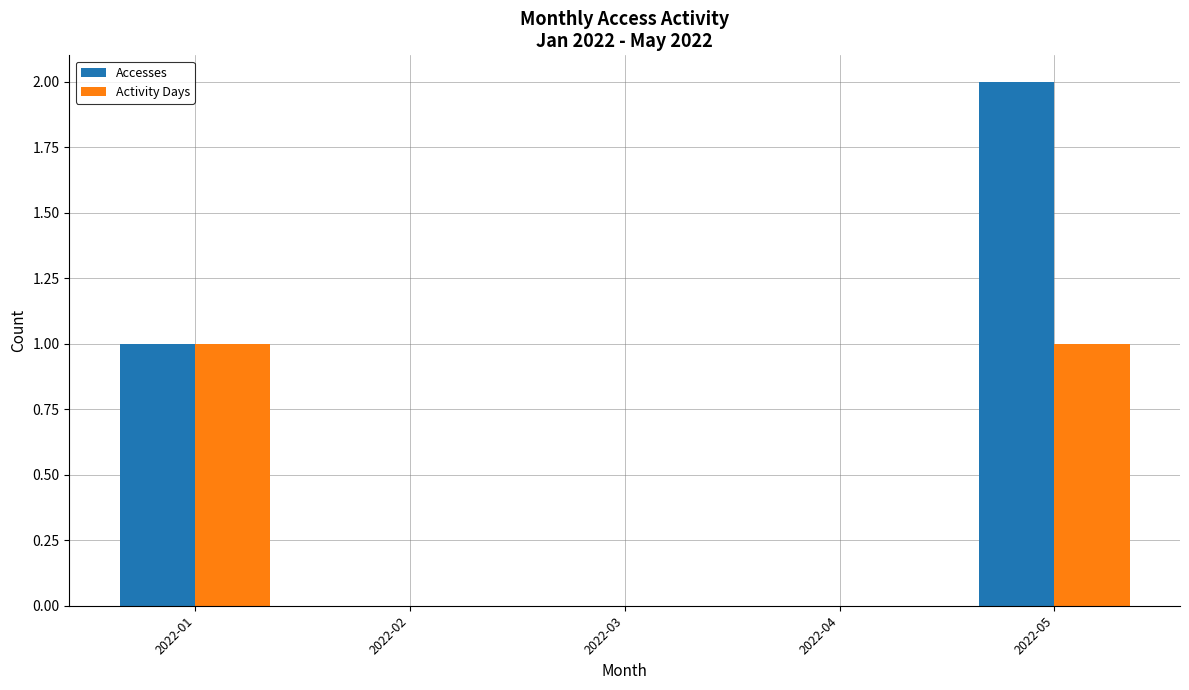

How many groups of bars are there?

5